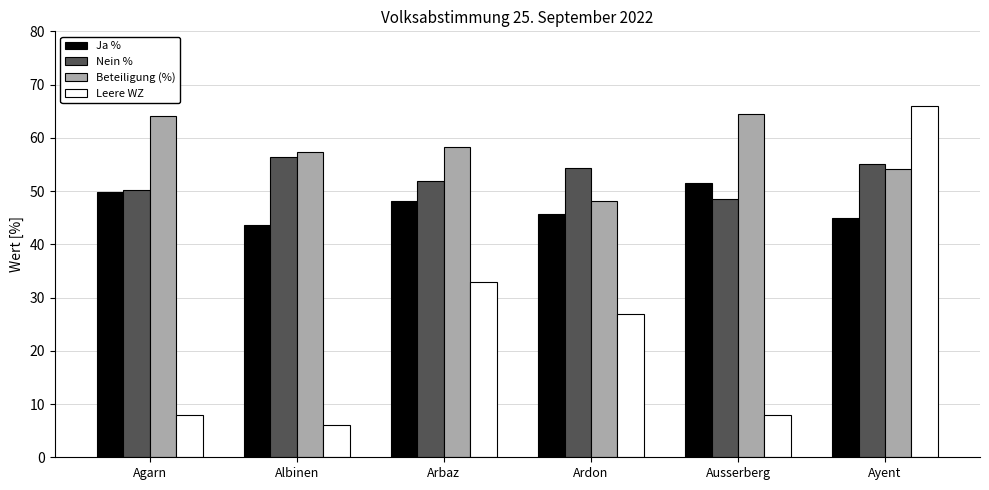

List the series in order of their overall mean, highest first.

Beteiligung (%), Nein %, Ja %, Leere WZ